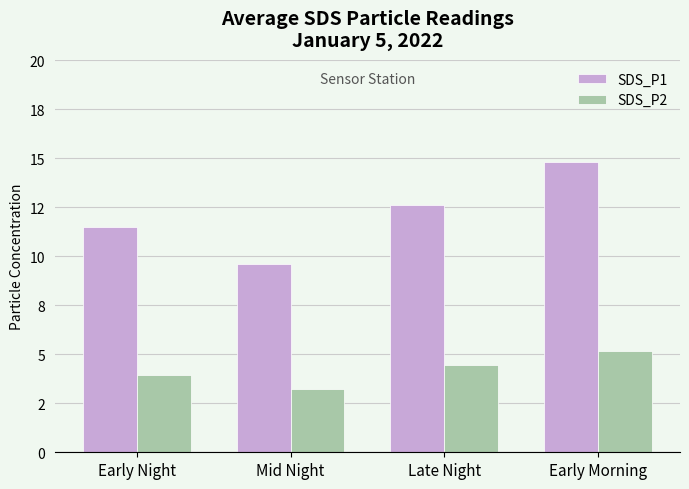

What are all the series names shown in the legend?

SDS_P1, SDS_P2